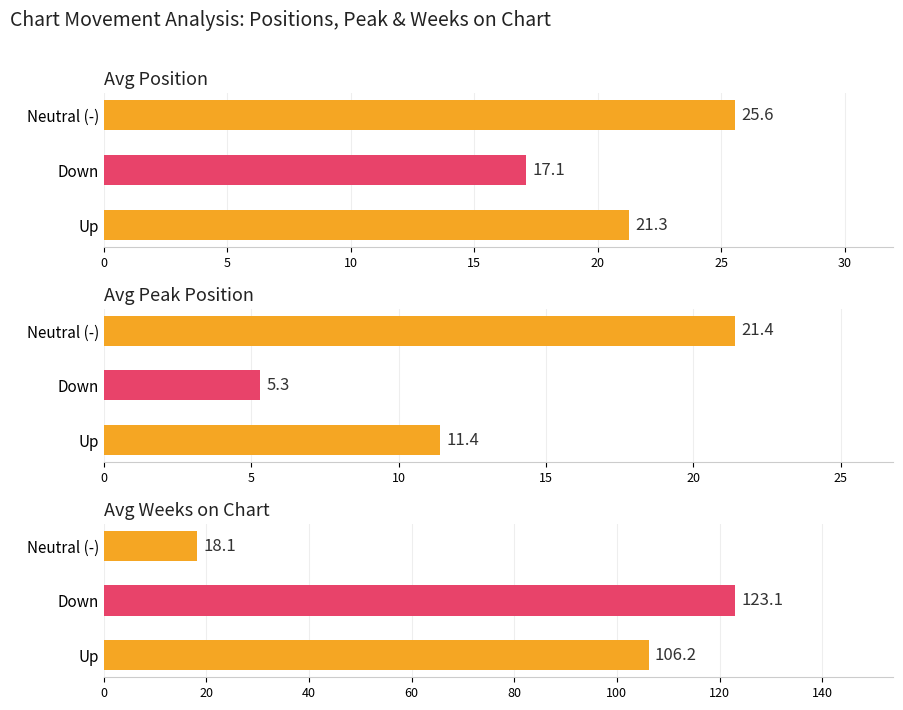

Rank the series by their maximum value, from highest to lowest.

down, up, -